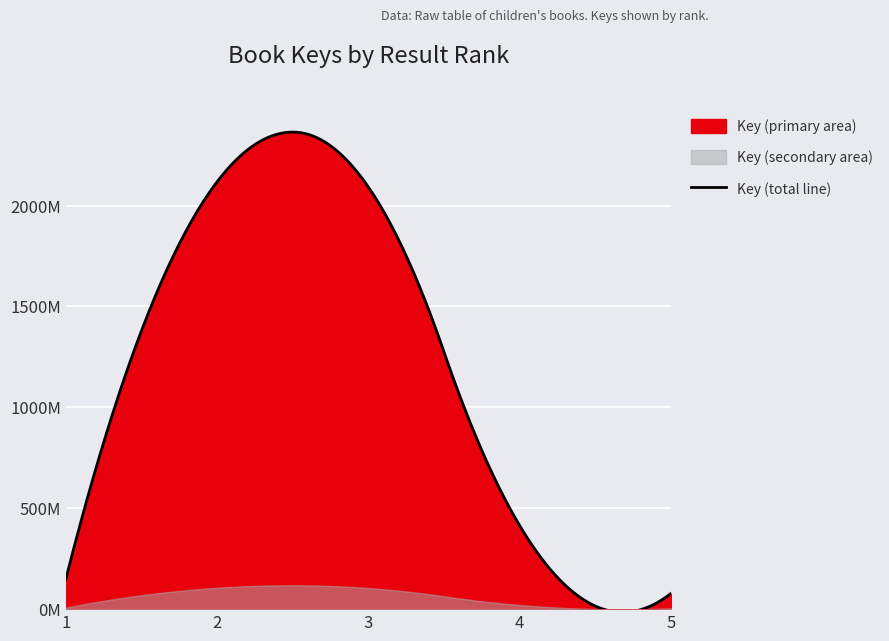

True or false: Key (primary area) and Key (secondary area) cross at least once.

False